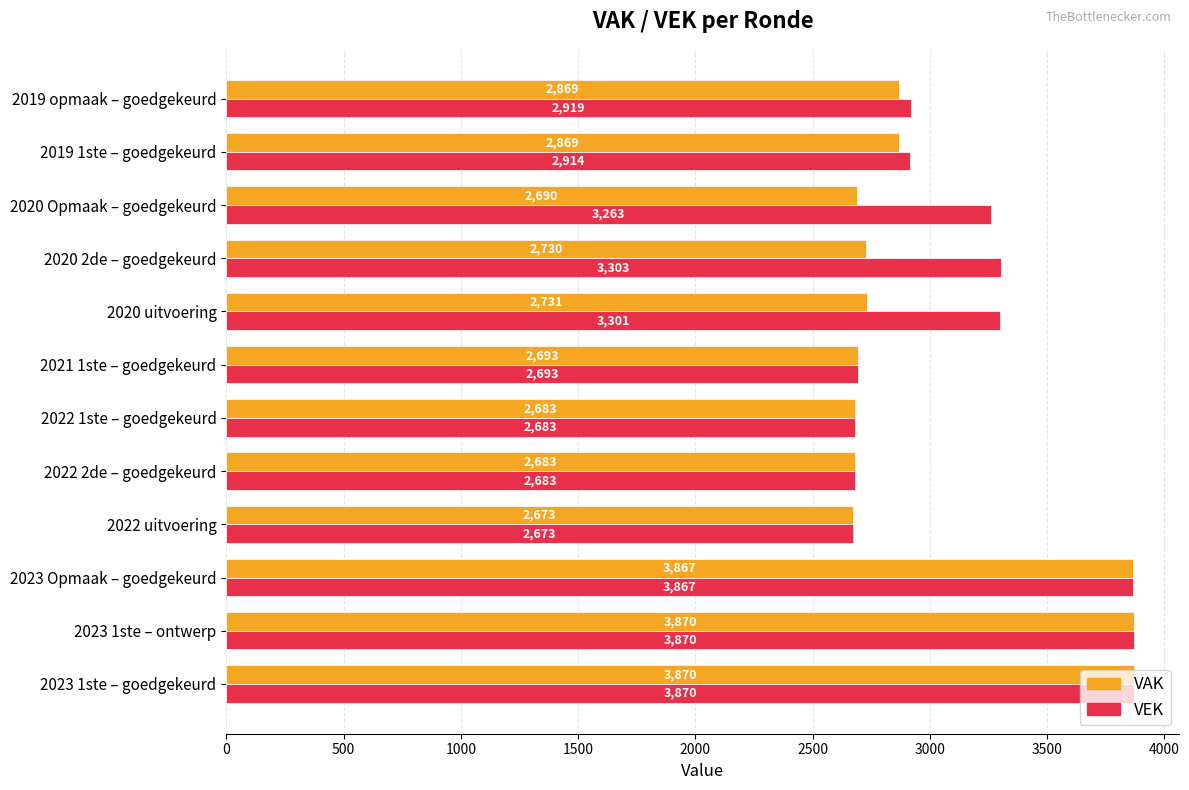

What is the difference between the second highest and minimum values in the VEK series?

1197